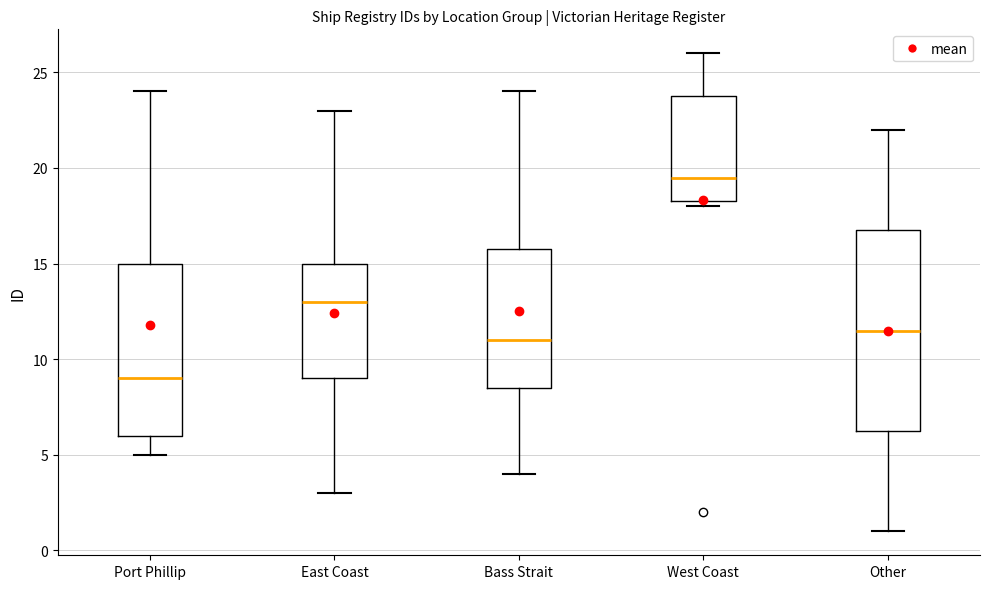

Reading left to right, read every box against the y-axis: the position of its median line, the range the box covers, and the ends of its whiskers. The values are not printed on the chart, so give them approximately, as read against the axis.

Port Phillip: median 9.0, box 6.0 to 15.0, whiskers 5.0 to 24.0
East Coast: median 13.0, box 9.0 to 15.0, whiskers 3.0 to 23.0
Bass Strait: median 11.0, box 8.5 to 16.0, whiskers 4.0 to 24.0
West Coast: median 19.5, box 18.5 to 24.0, whiskers 18.0 to 26.0
Other: median 11.5, box 6.5 to 17.0, whiskers 1.0 to 22.0